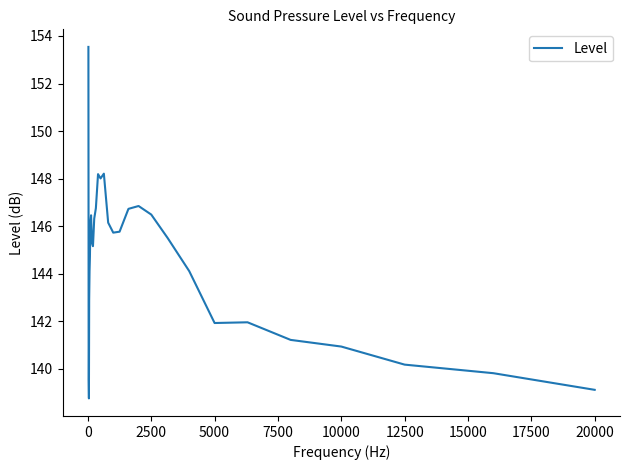

What is the difference between the second highest and second lowest values?

9.1